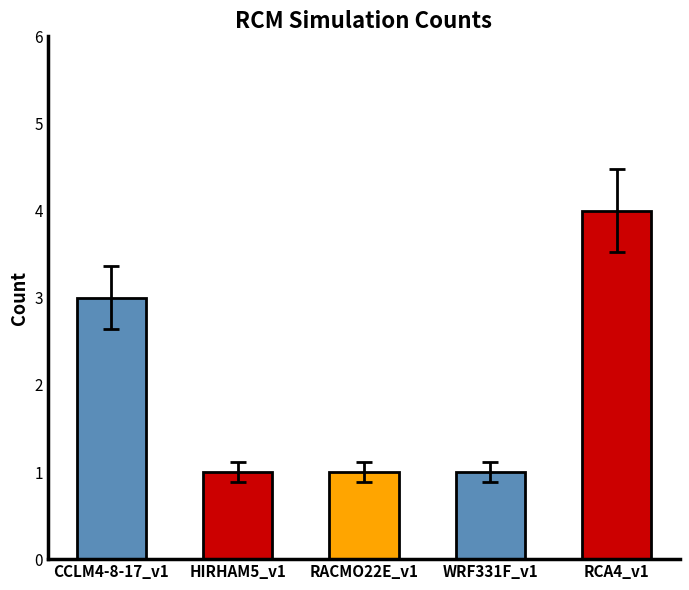

The value at HIRHAM5_v1 is 0. True or false?

False